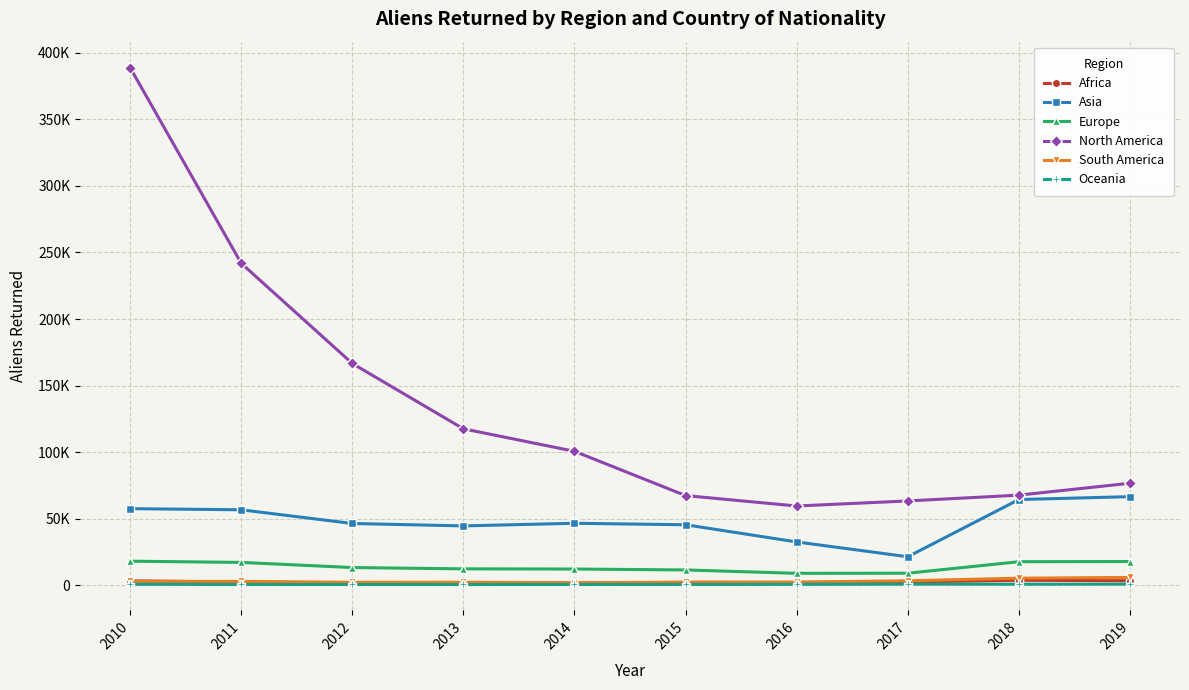

Reading left to right, extract all data points from this chart.

Africa: 2010=3368	2011=2399	2012=1745	2013=1506	2014=1730	2015=2200	2016=2097	2017=2408	2018=3790	2019=3421
Asia: 2010=57558	2011=56713	2012=46413	2013=44610	2014=46580	2015=45466	2016=32555	2017=21440	2018=64412	2019=66575
Europe: 2010=18104	2011=17195	2012=13326	2013=12348	2014=12216	2015=11518	2016=8988	2017=9071	2018=17708	2019=17852
North America: 2010=388891	2011=241882	2012=166619	2013=117532	2014=100631	2015=67372	2016=59552	2017=63359	2018=67715	2019=76640
South America: 2010=2956	2011=2944	2012=2256	2013=2291	2014=1975	2015=2330	2016=2414	2017=3378	2018=5359	2019=5910
Oceania: 2010=789	2011=622	2012=600	2013=598	2014=605	2015=668	2016=711	2017=895	2018=830	2019=887